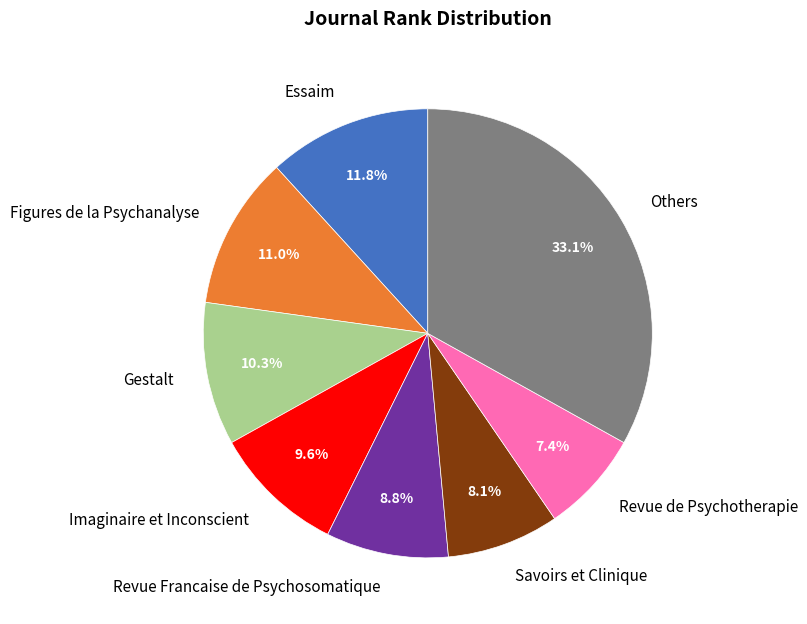

How much of the chart is everything except Figures de la Psychanalyse?

89.0%